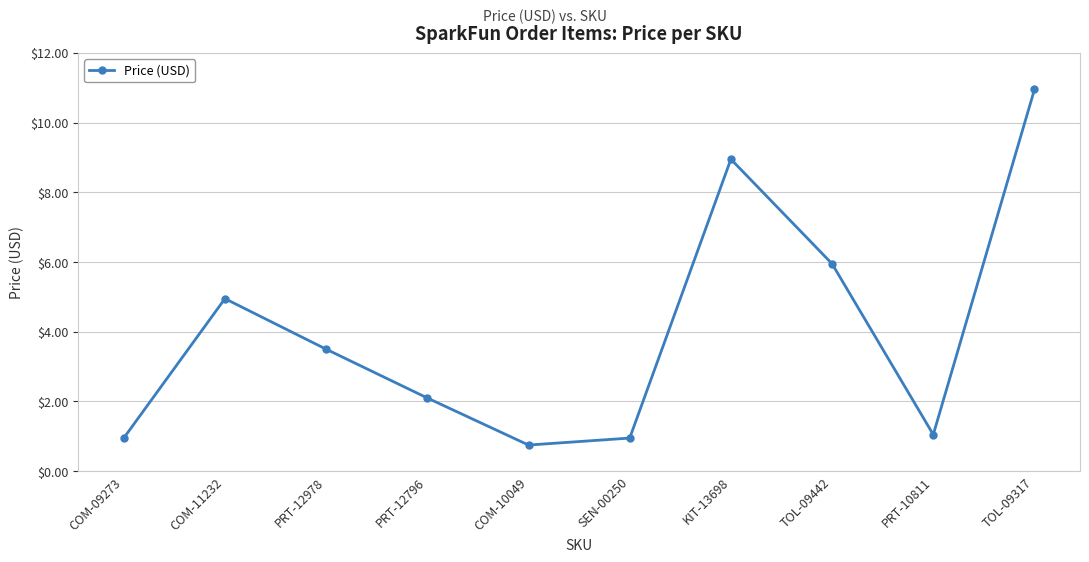

What is the label of the 1st point from the right?

TOL-09317